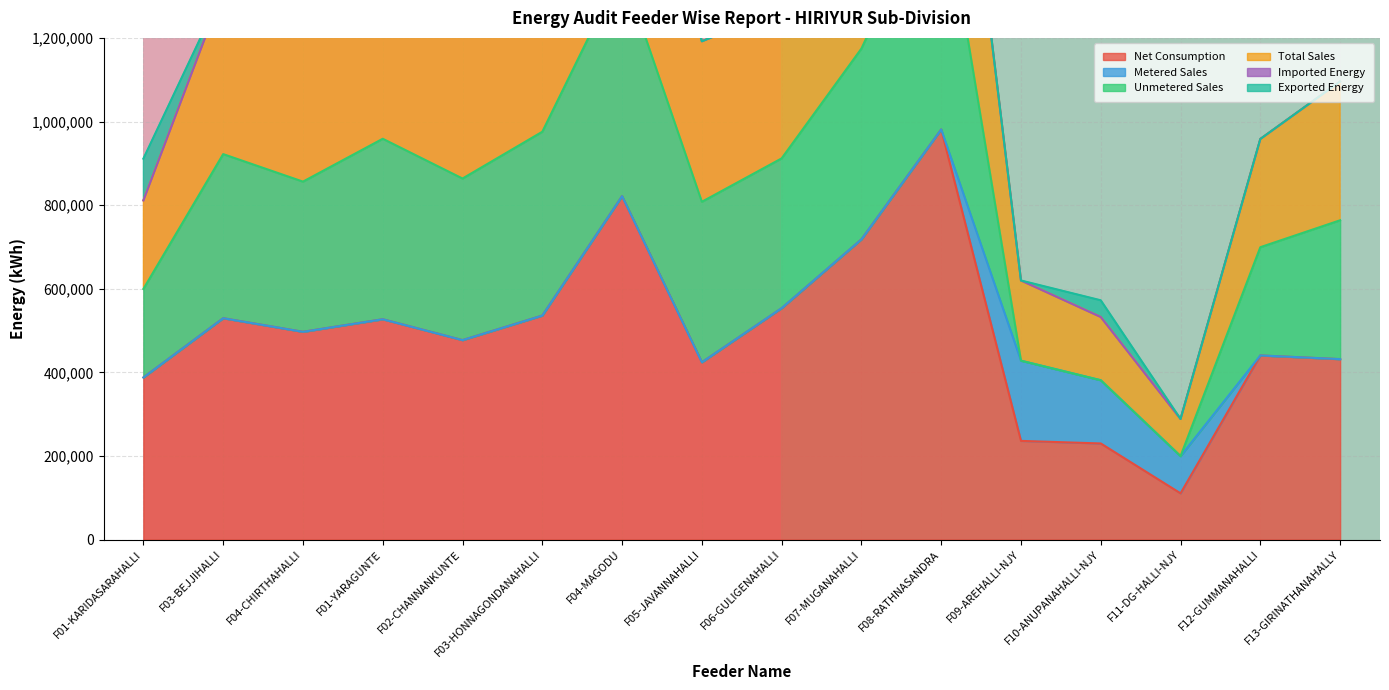

What is the highest value of the Net Consumption series?

981060